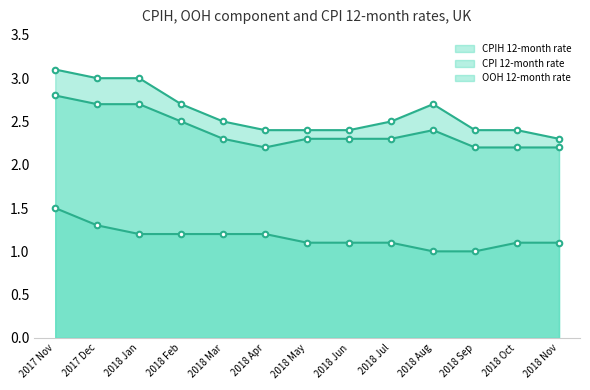

What is the sum of all CPIH 12-month rate values?

31.1